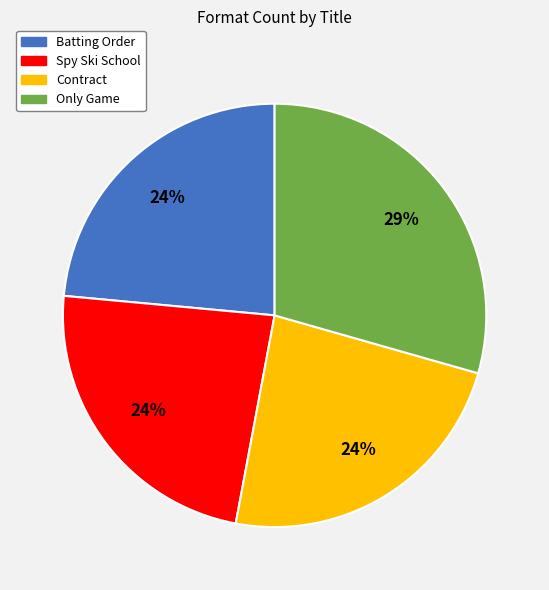

Between Only Game and Batting Order, which is larger?

Only Game